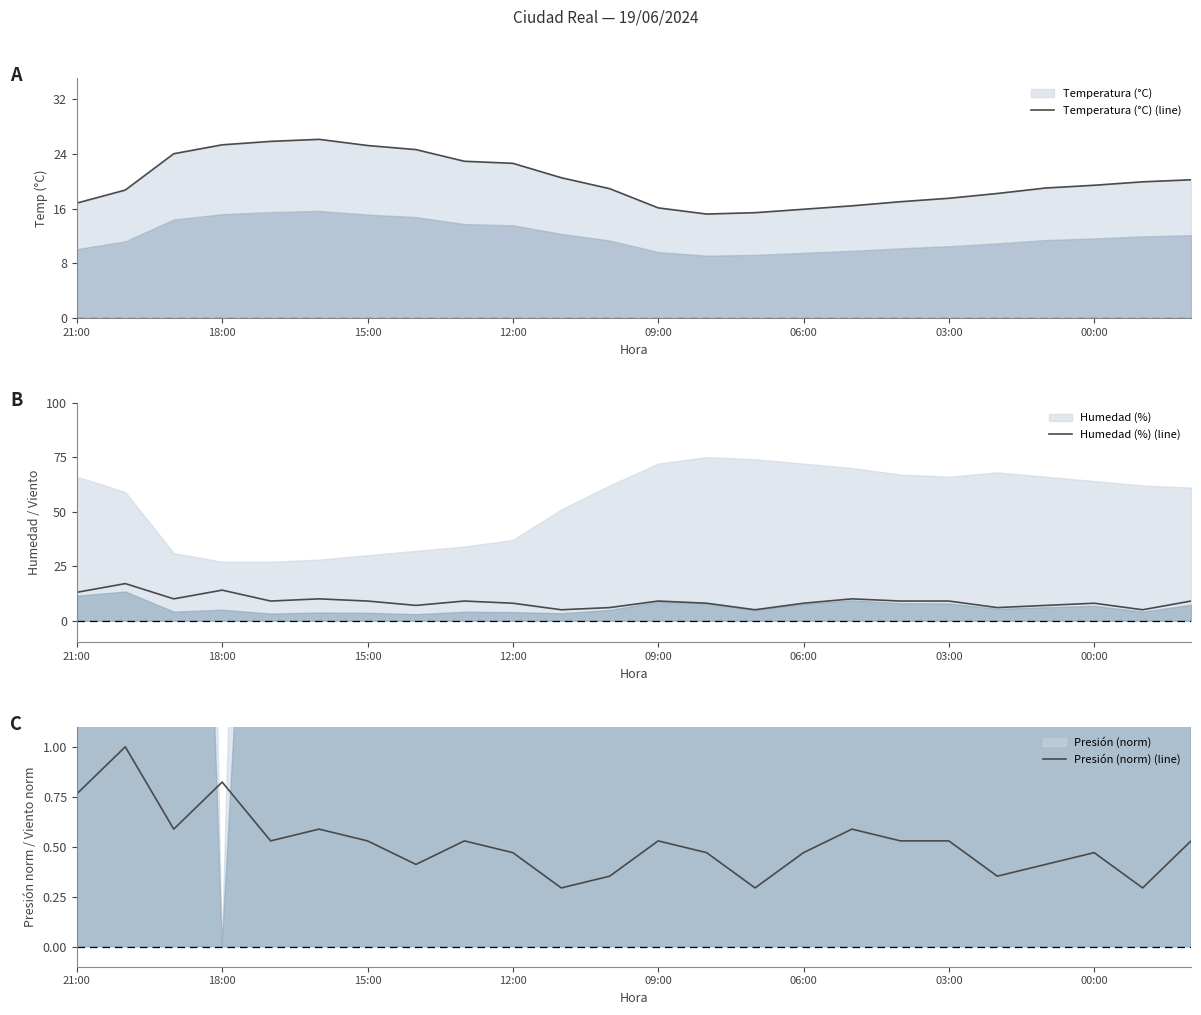

The value of Humedad (%) (line) at 09:00 is 9. True or false?

True